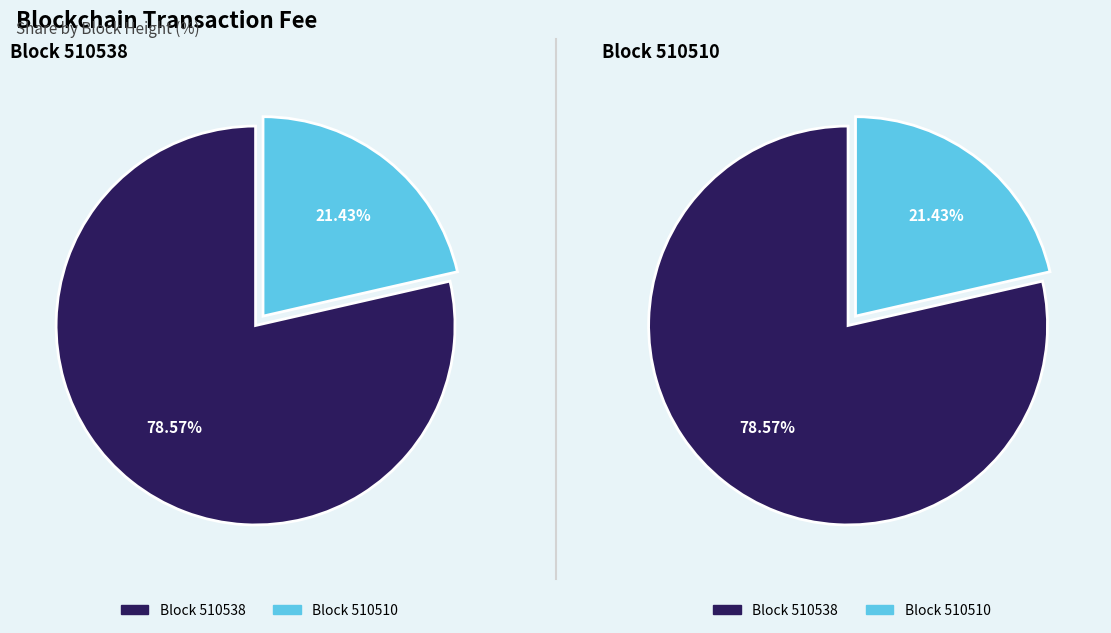

What percentage do 510510 and 510538 together represent?

100.0%